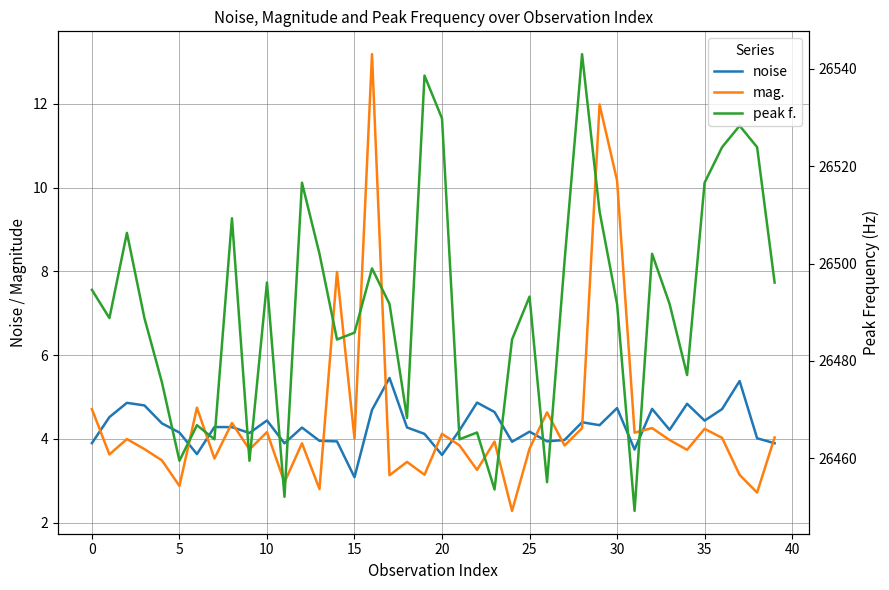

Which category has the lowest value in the mag. series?

24